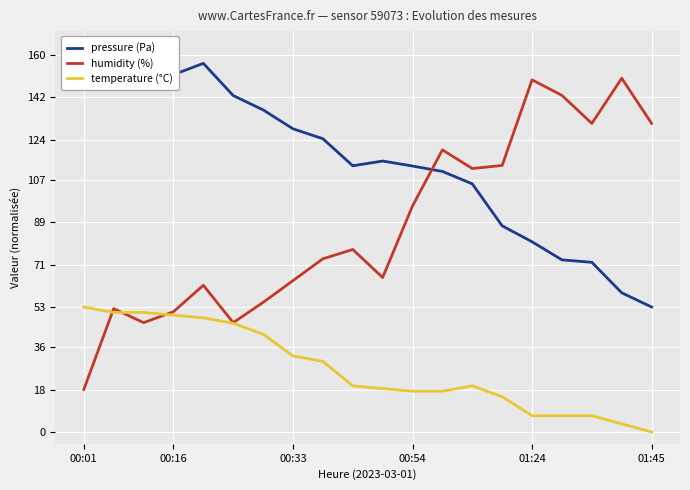

What is the sum of all temperature (°C) values?

533.5